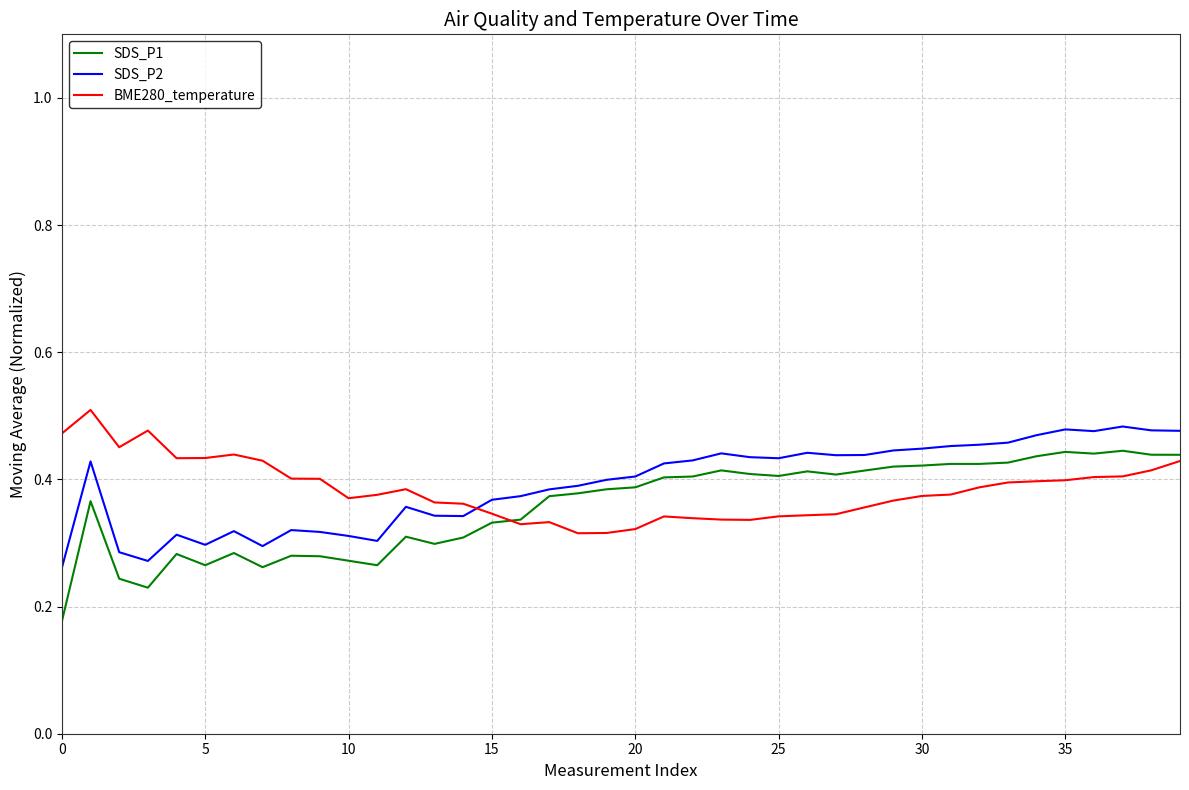

Which series has the largest range (max minus min)?

SDS_P1